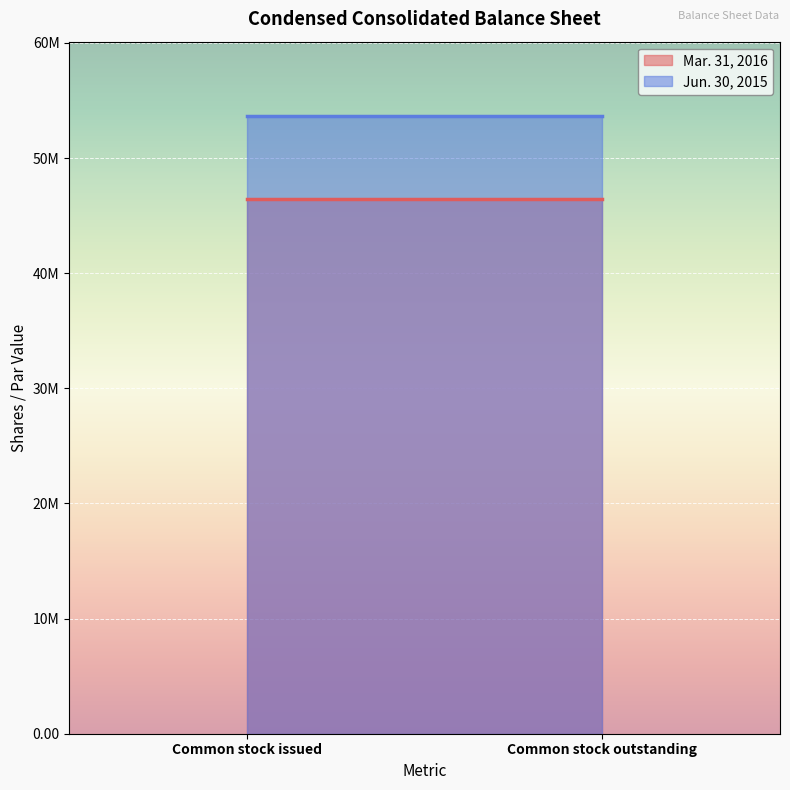

Which series has the largest total across all categories?

Jun. 30, 2015